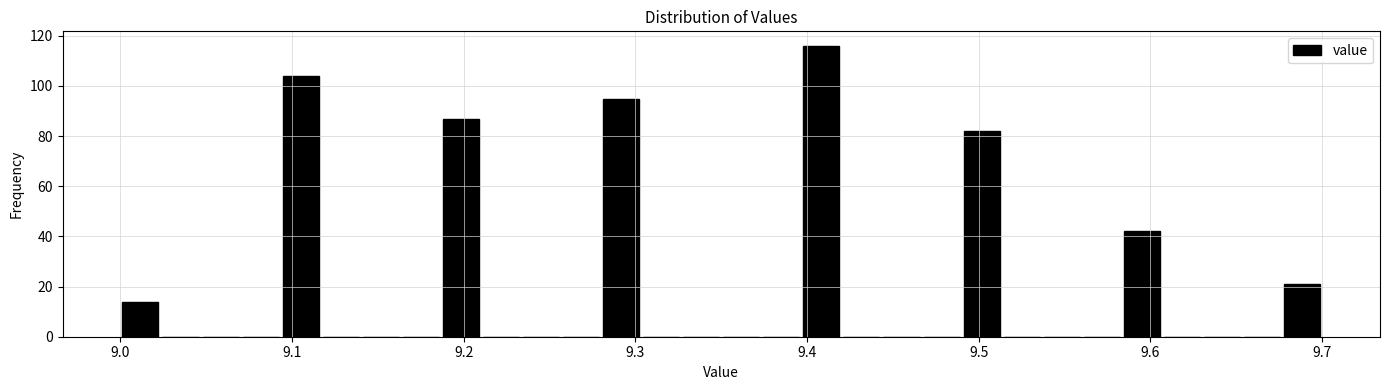

Read against the x-axis, roughly where is the centre of the tallest bar?

9.41